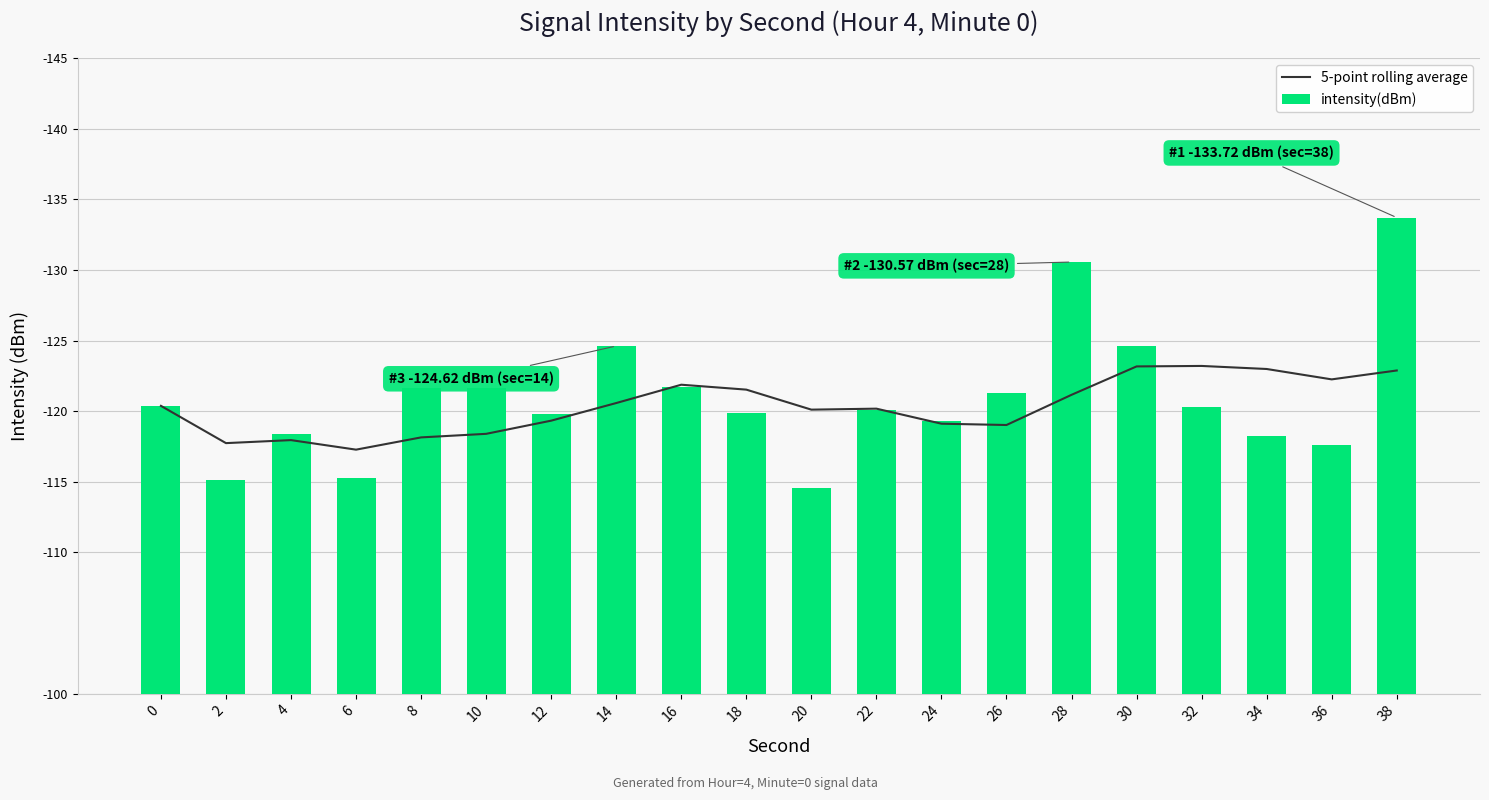

What is the sum of the 5-point rolling average values at 28 and 10?

239.6